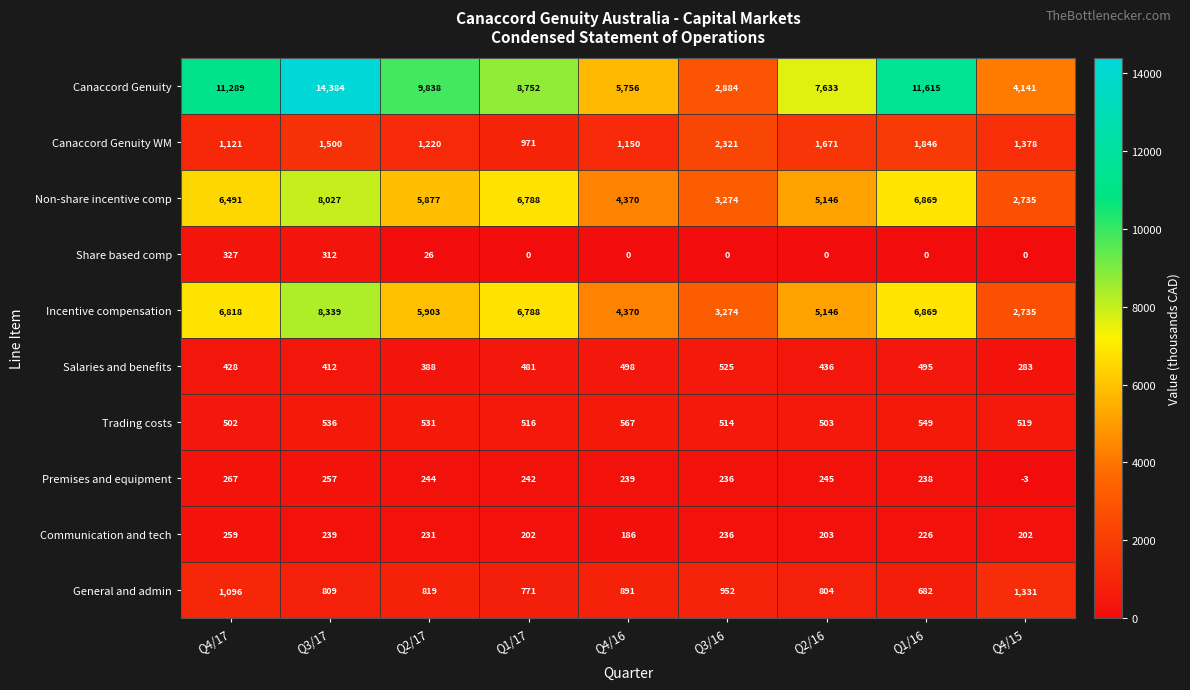

Which series has the widest spread of values?

Canaccord Genuity